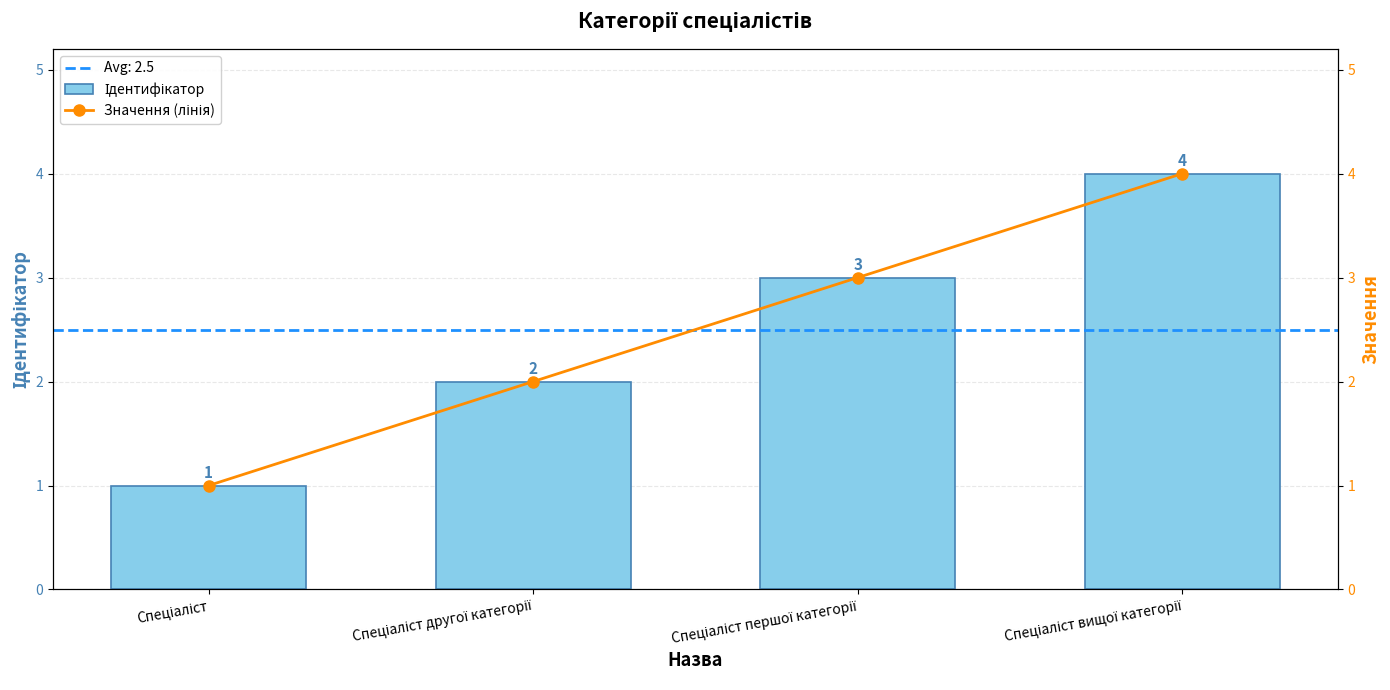

What is the minimum value for Ідентифікатор?

1